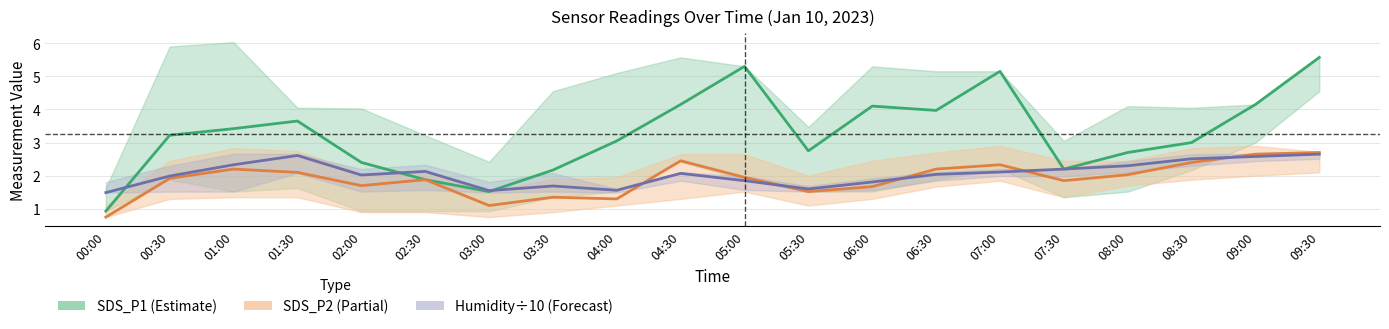

What is the difference between the maximum and minimum values in the Humidity (÷10) series?

1.2